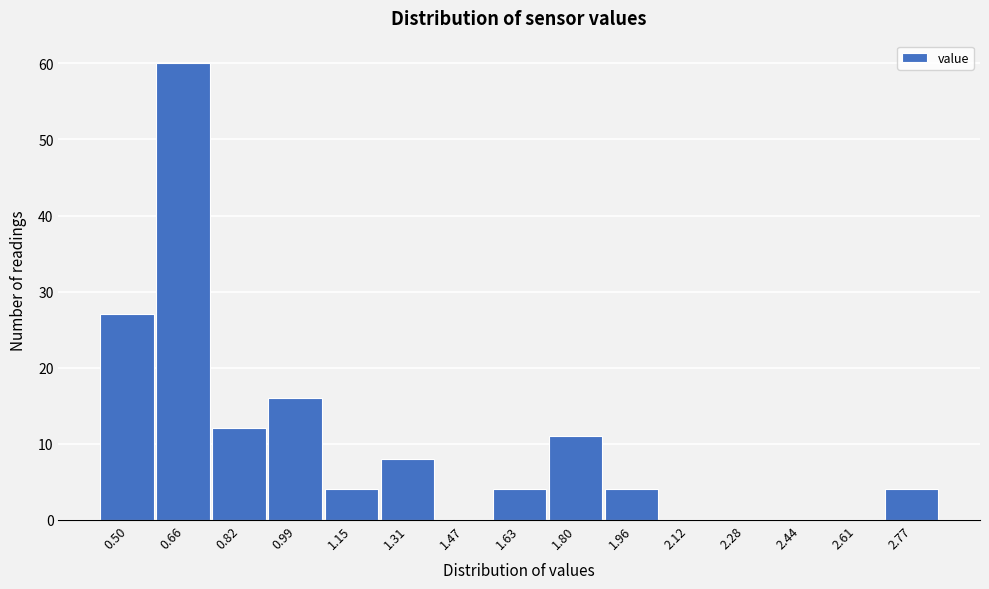

Reading left to right, extract all data points from this chart.

0.50=27	0.66=60	0.82=12	0.99=16	1.15=4	1.31=8	1.47=0	1.63=4	1.80=11	1.96=4	2.12=0	2.28=0	2.44=0	2.61=0	2.77=4